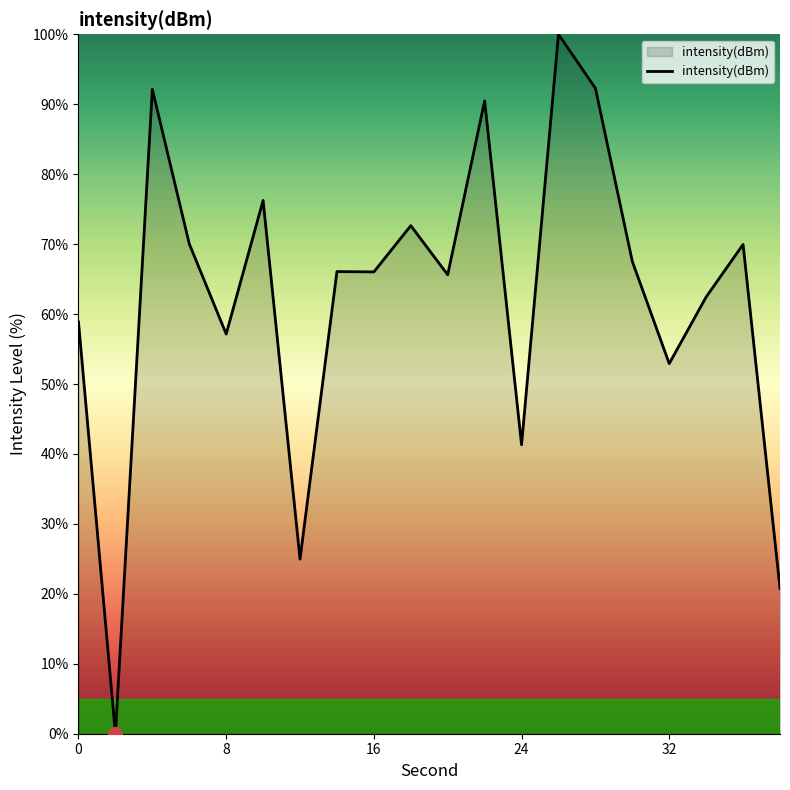

How many positive values are there?

19